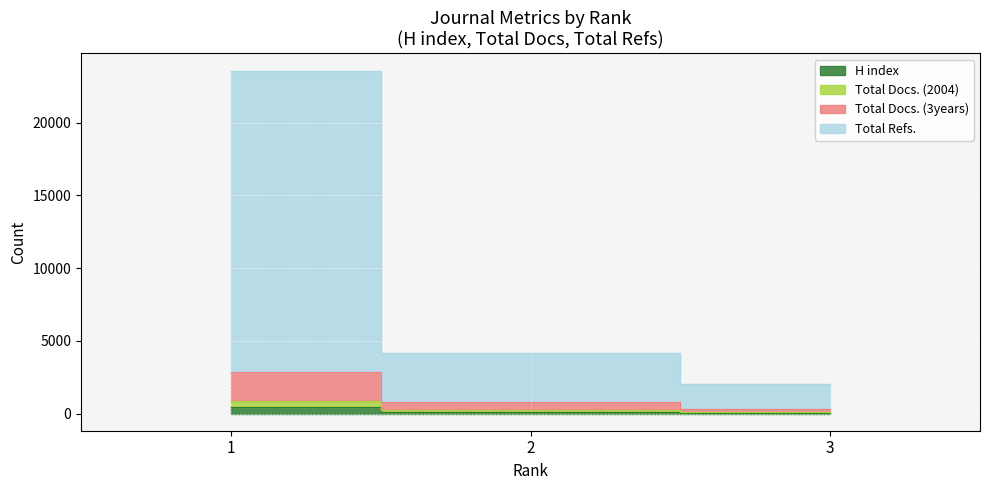

What is the highest value of the Total Refs. series?

23574